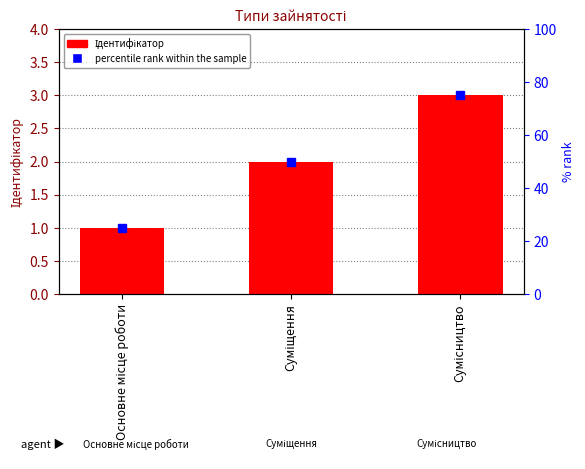

Is it true that Ідентифікатор equals 1 at Основне місце роботи?

False